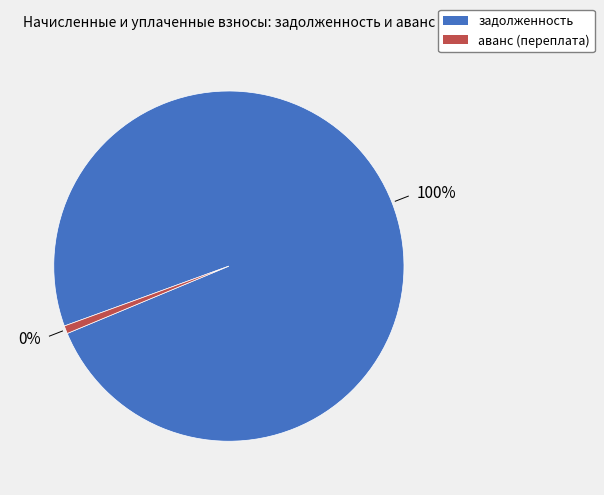

Which category accounts for the majority?

задолженность